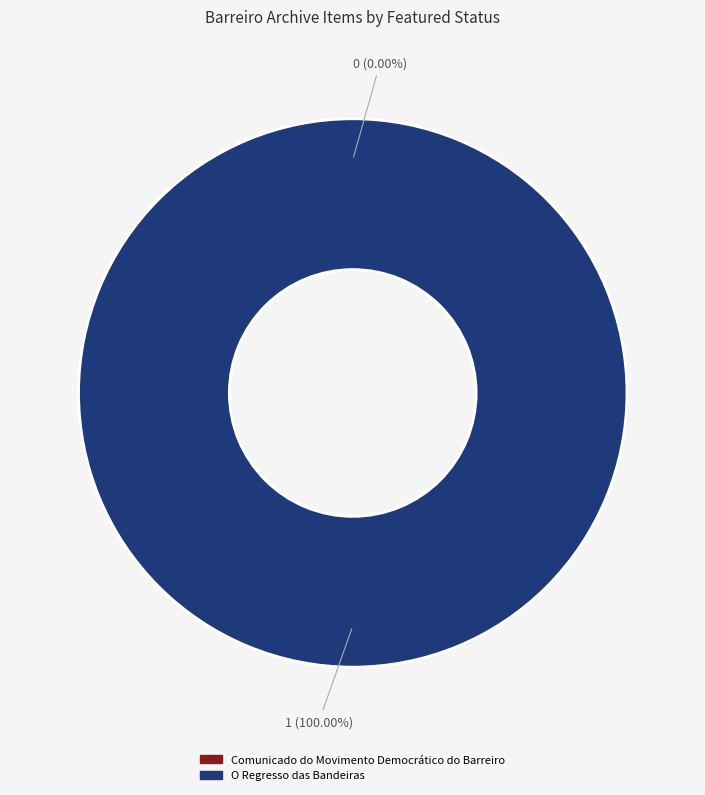

To the nearest percent, what is the difference between the largest and smallest slice percentages?

100%